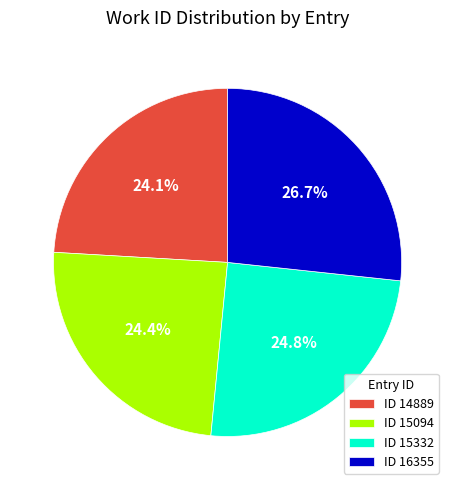

What is the ratio of the value at ID 16355 to the value at ID 15332?

1.1